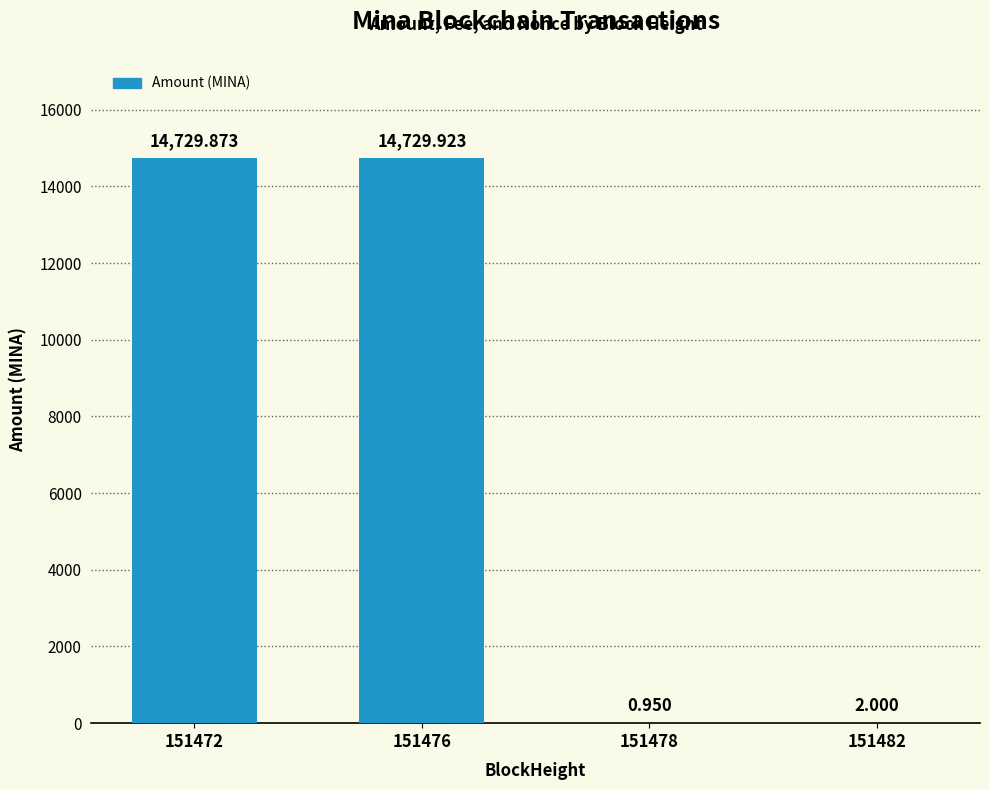

How many categories are shown in the chart?

4